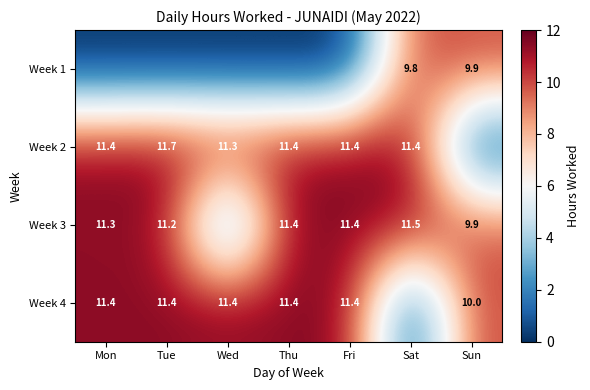

What is the maximum value shown in the chart?

11.7